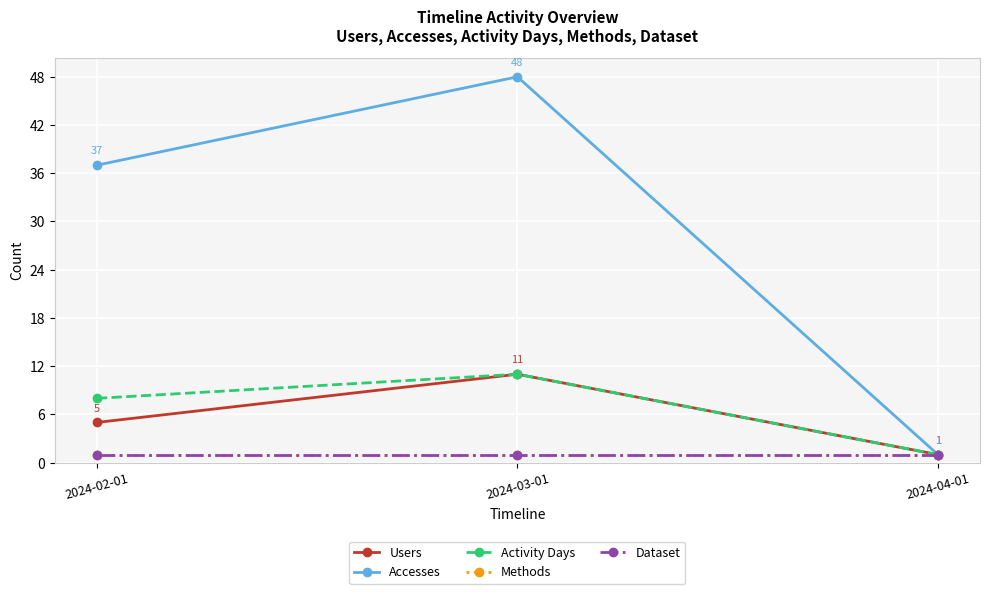

What is the average value of the Accesses series?

29